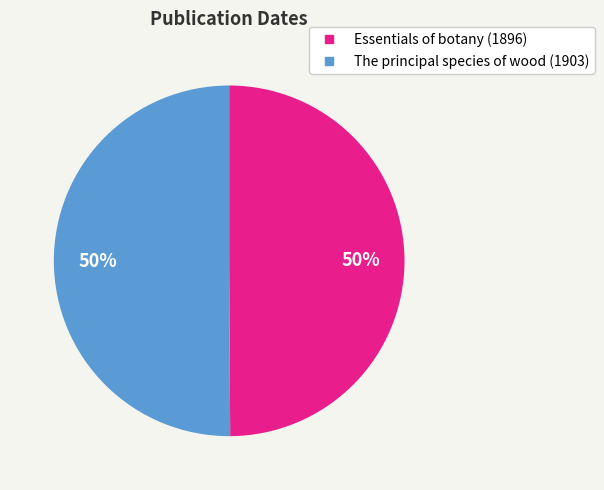

The Essentials of botany (1896) slice represents 58% of the pie. True or false?

False